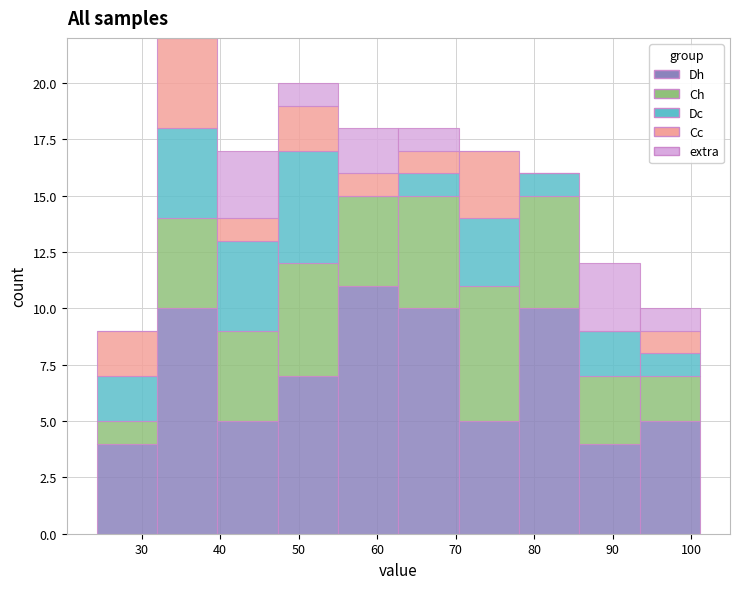

What is the total height of the stacked bar covering 40 to 47 on the x-axis? Neither the bar edges nor the heights are printed on the chart, so give them approximately, as read against the axes.

17